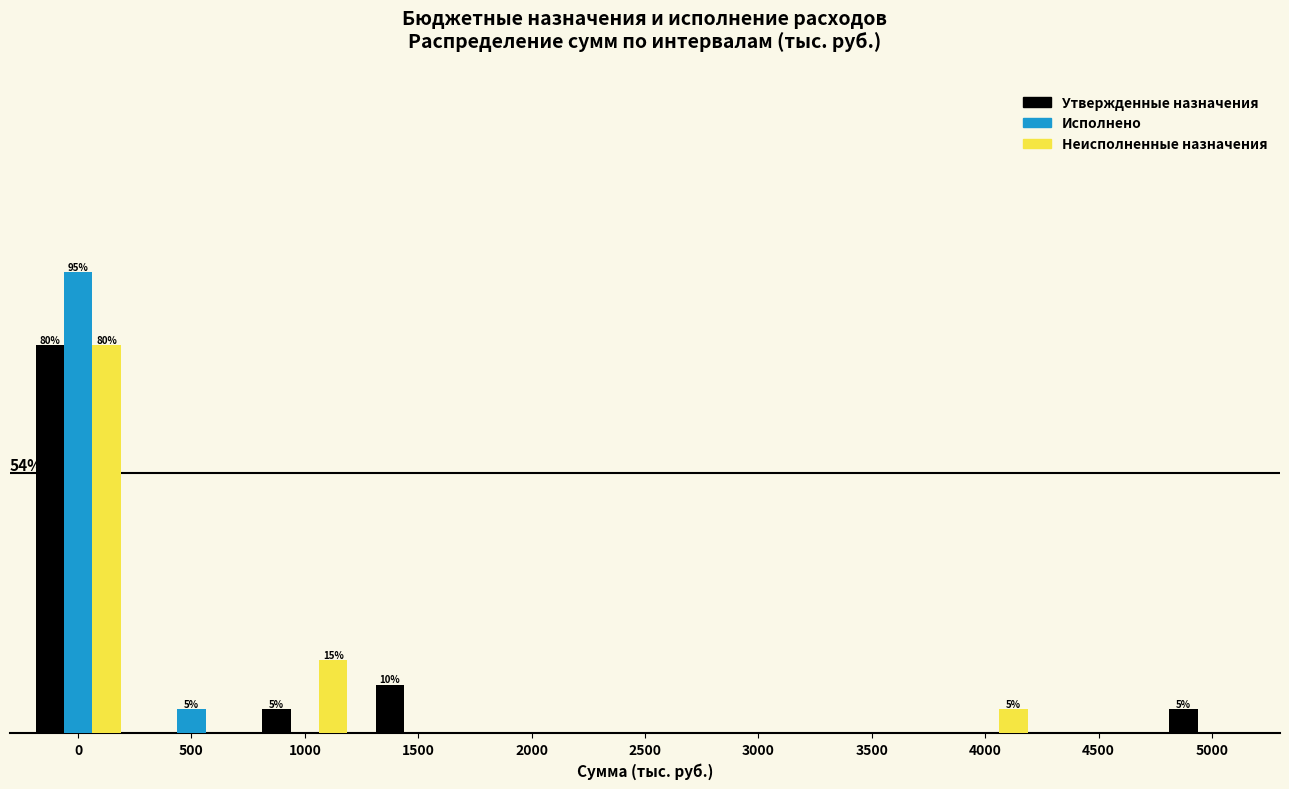

Are the bars horizontal?

No